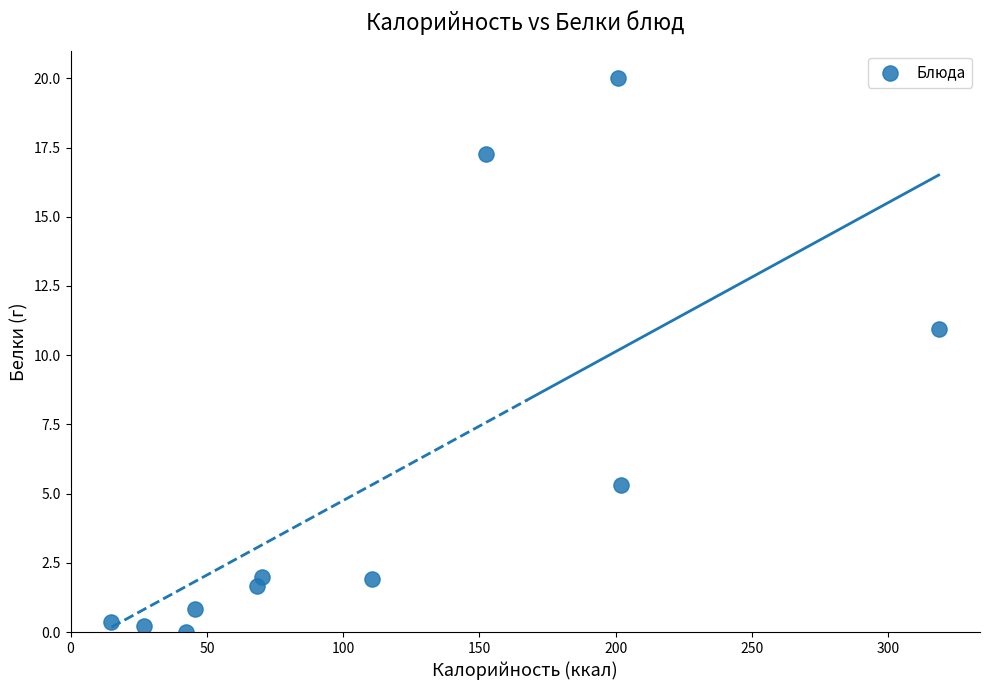

What is the average Y value?

5.5